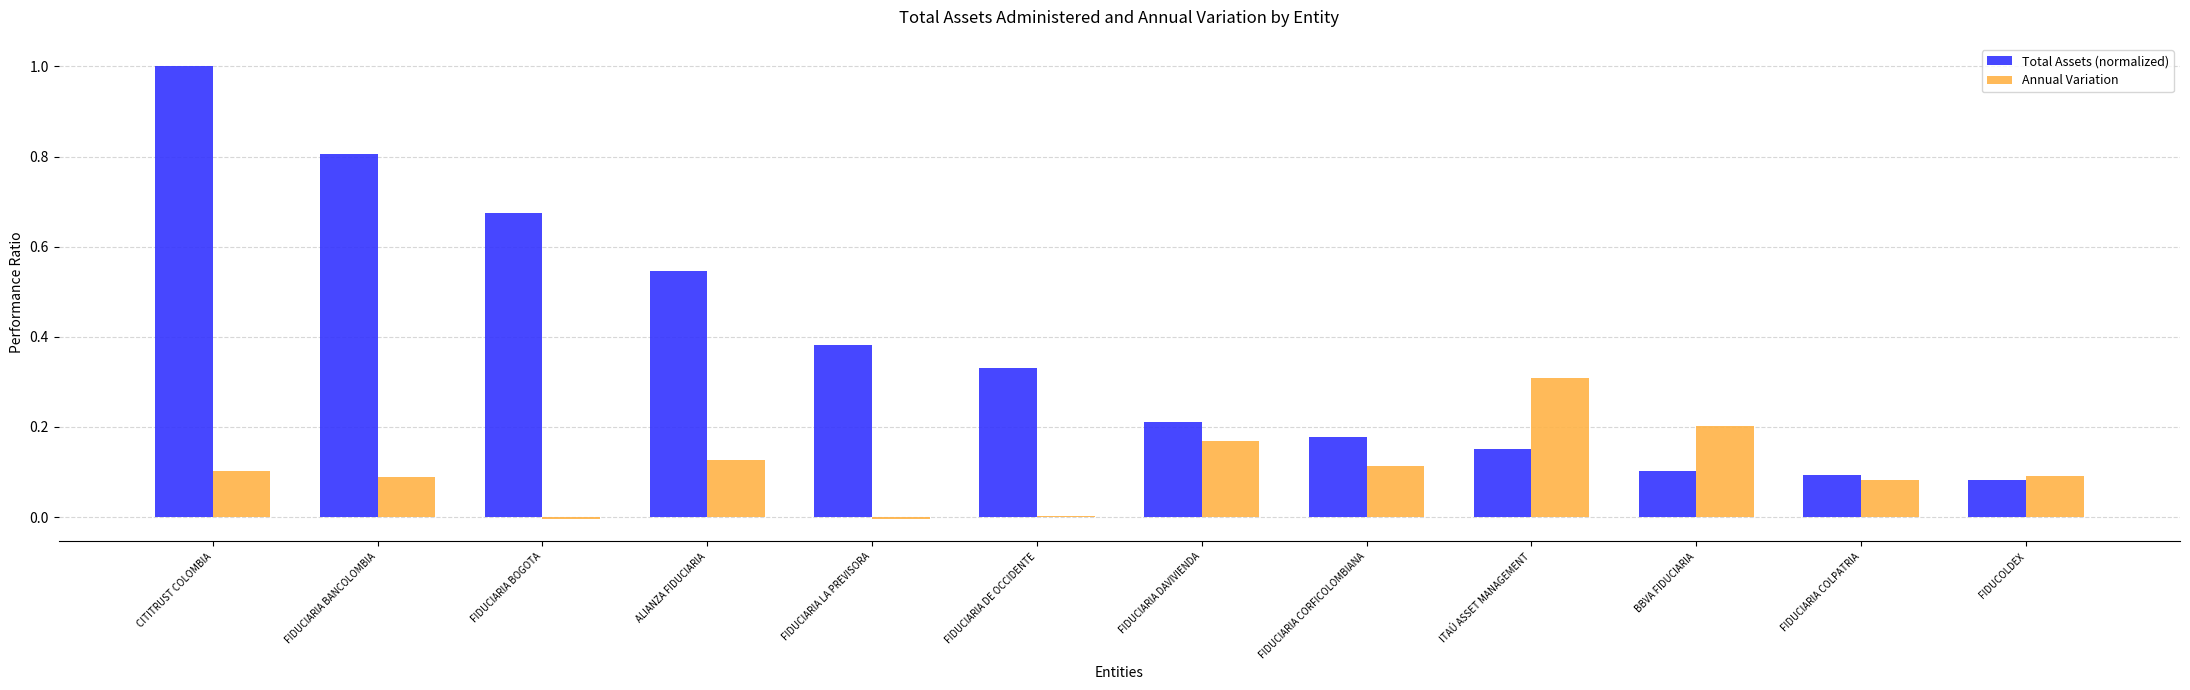

True or false: Annual Variation has a value of 0.5 at ITAÚ ASSET MANAGEMENT.

False